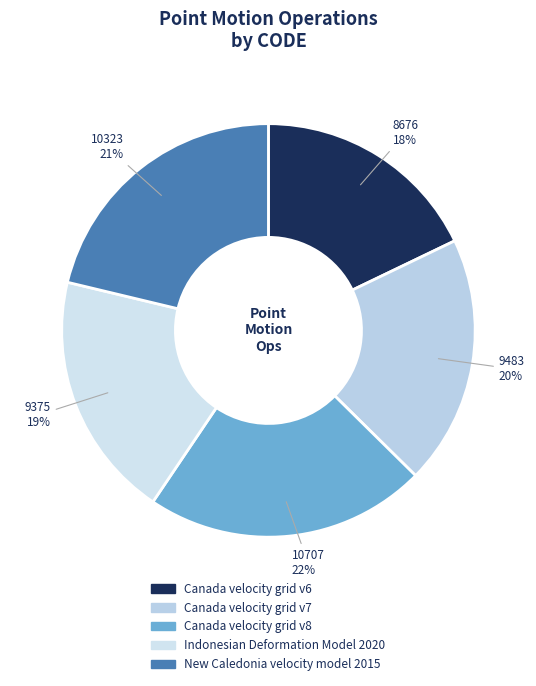

How many segments does this pie chart have?

5